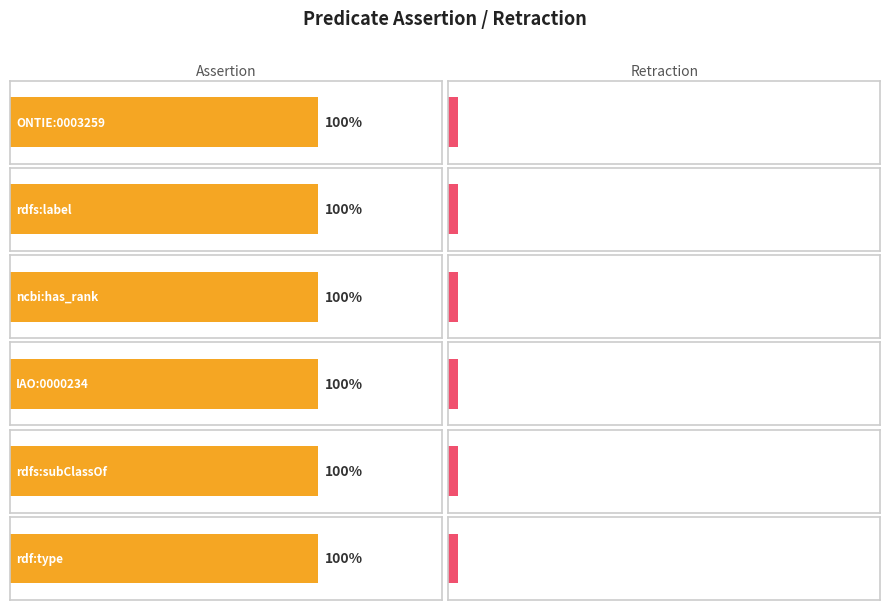

True or false: assertion has a value of 1 at ncbi:has_rank.

False